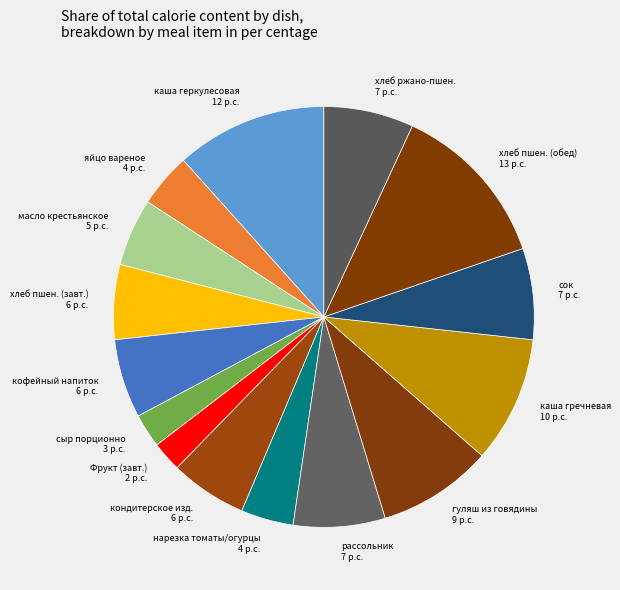

What is the largest slice in the pie chart?

хлеб пшен. (обед)